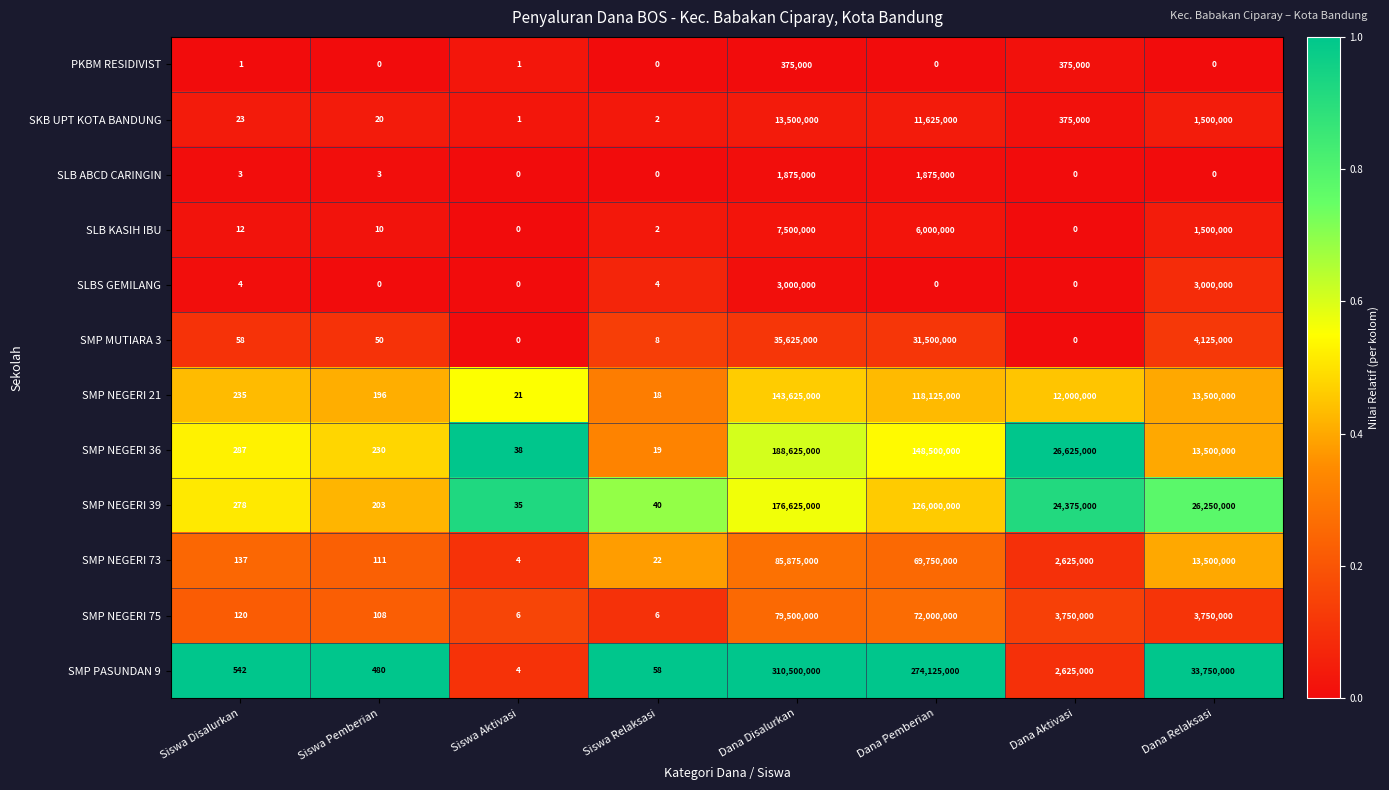

Where does the SMP NEGERI 21 series first go above 12000000?

Dana Disalurkan